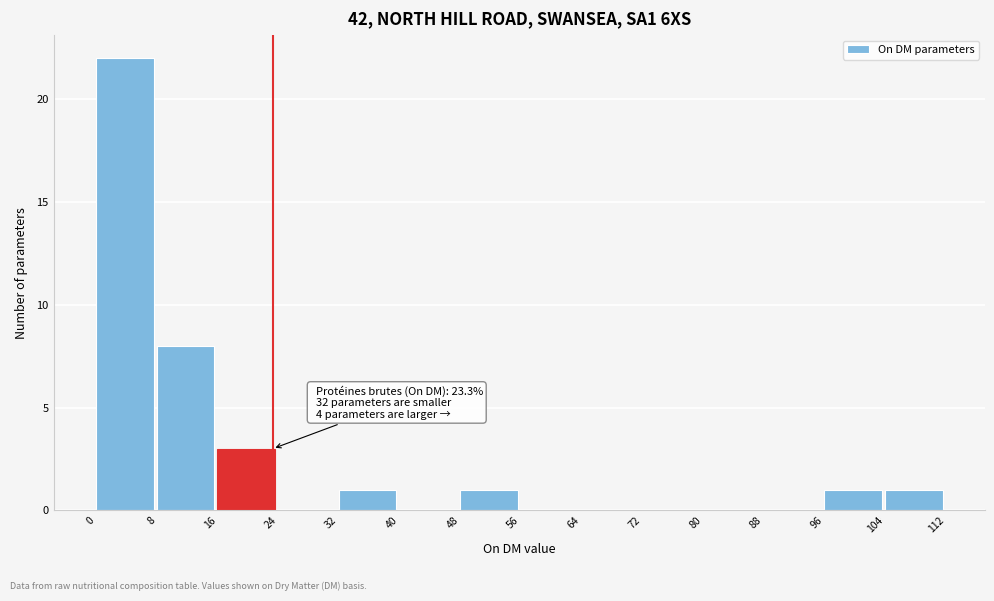

Which range on the x-axis has the tallest bar?

0 to 8